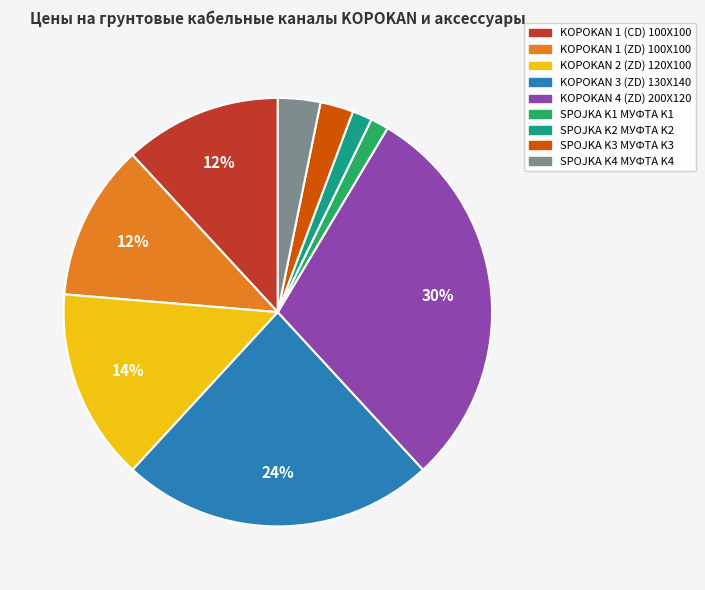

Do KOPOKAN 4 (ZD) 200X120 and KOPOKAN 1 (CD) 100X100 together represent more than half of the pie?

No